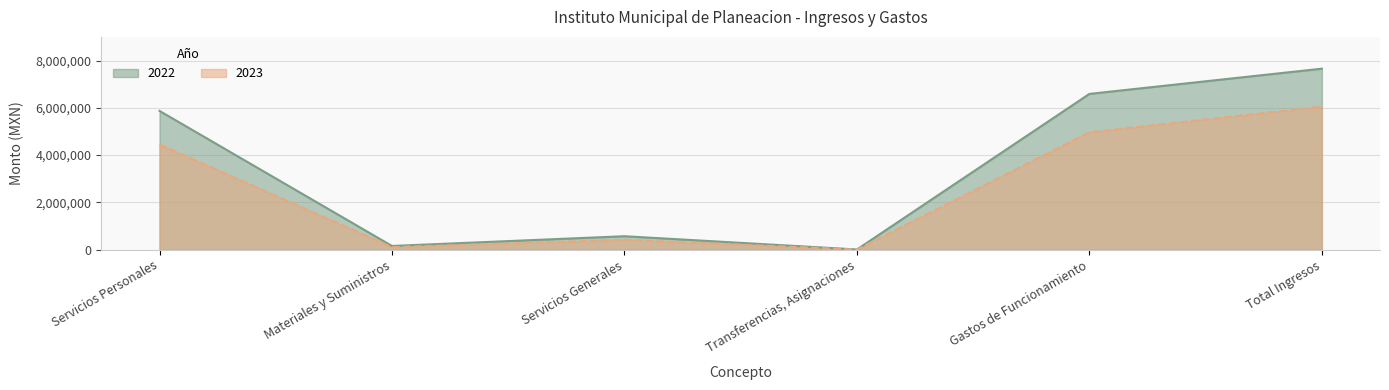

Which label corresponds to the smallest value in the chart?

Transferencias, Asignaciones